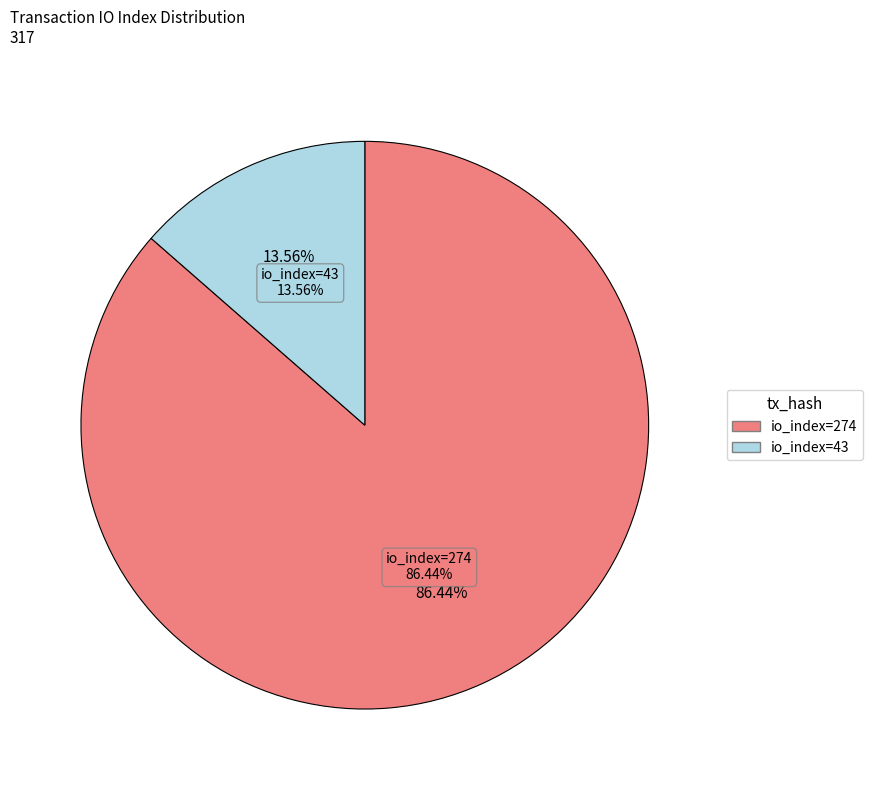

To the nearest percent, what is the difference between the io_index=274 and io_index=43 slice percentages?

73%